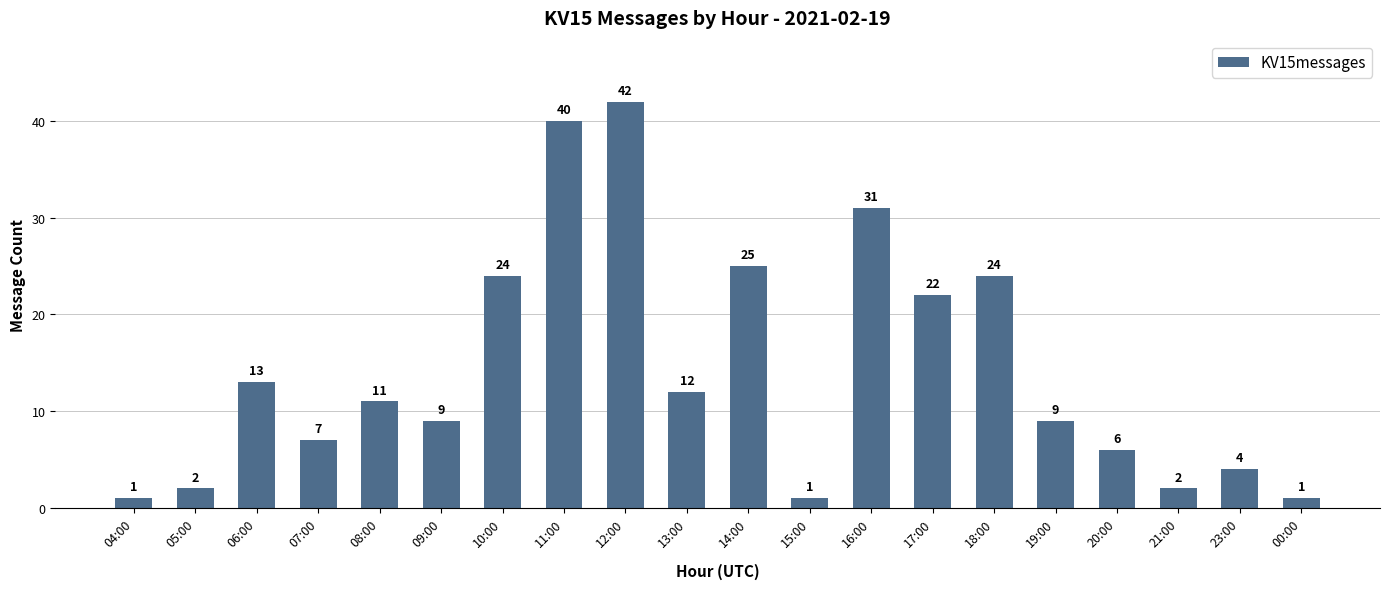

Between 13:00 and 15:00, which is larger?

13:00